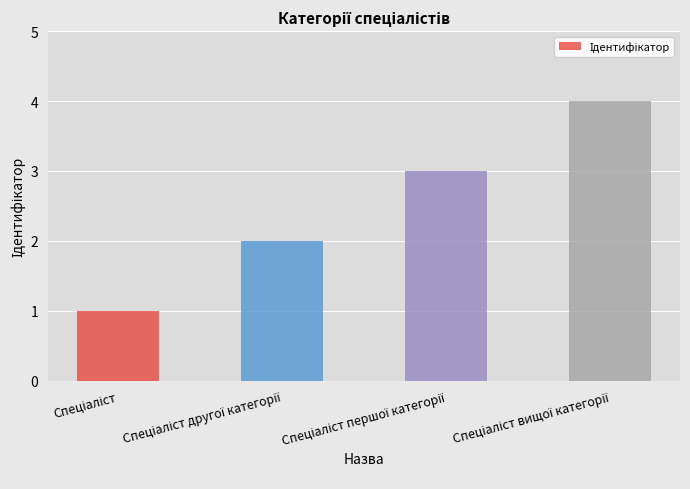

What is the sum of all values?

10